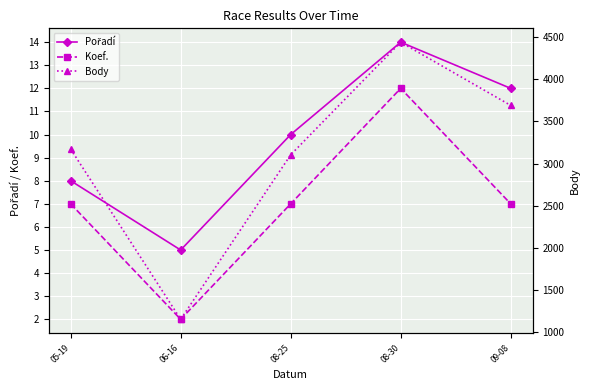

In Body, how many points are lower than both neighbors (excluding endpoints)?

1